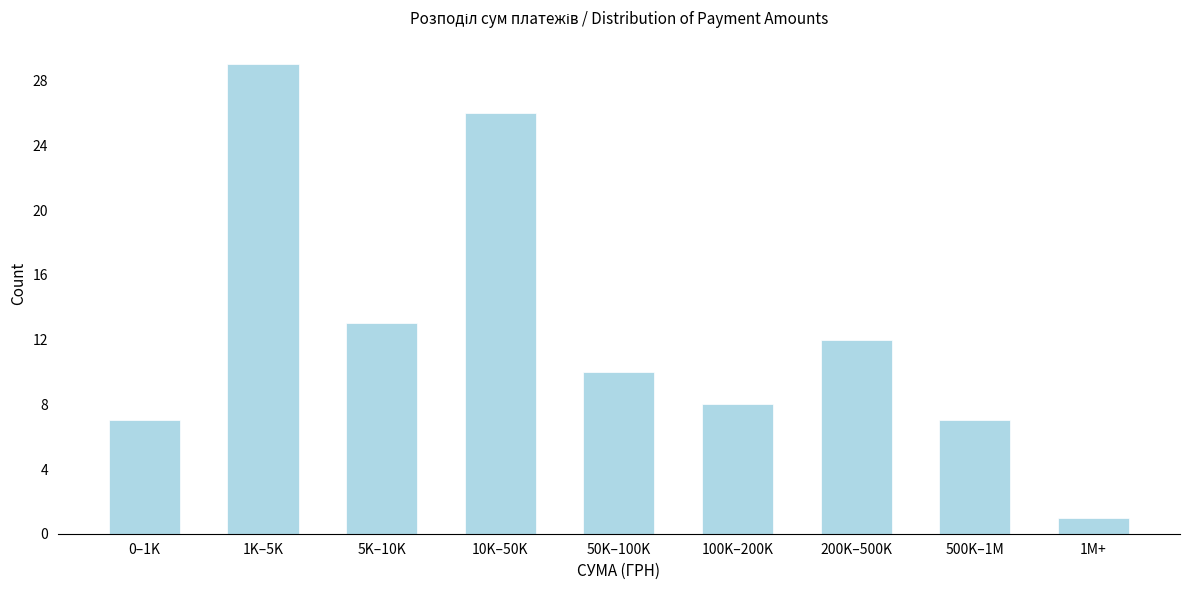

Reading left to right, extract all data points from this chart.

0–1K=7	1K–5K=29	5K–10K=13	10K–50K=26	50K–100K=10	100K–200K=8	200K–500K=12	500K–1M=7	1M+=1